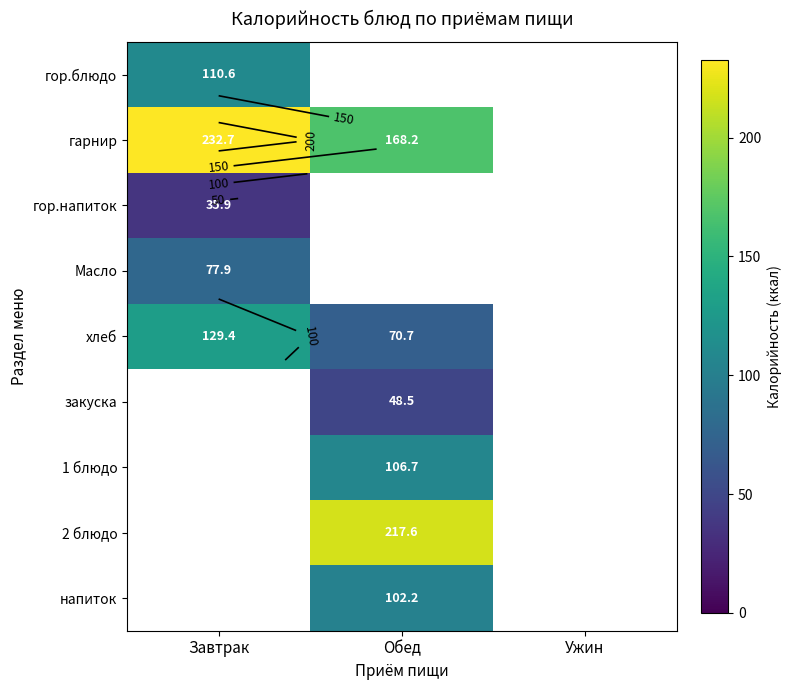

Rank the series by their maximum value, from lowest to highest.

гор.напиток, закуска, Масло, напиток, 1 блюдо, гор.блюдо, хлеб, 2 блюдо, гарнир